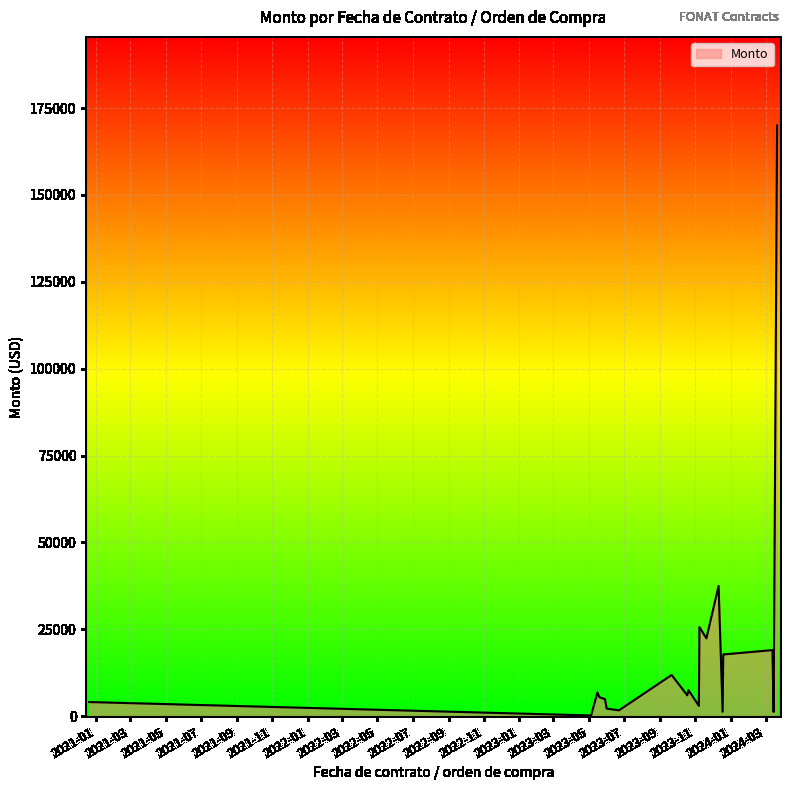

What is the average value?

18302.3